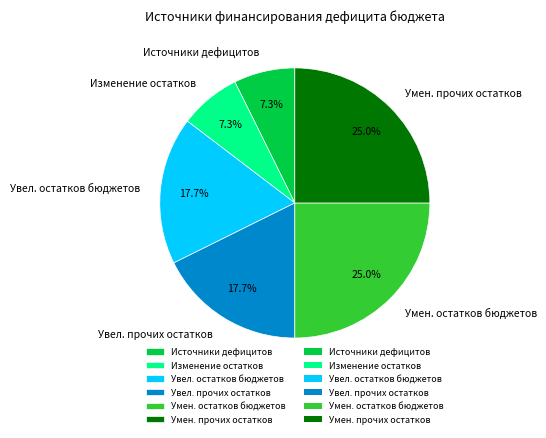

What is the total percentage of Увел. остатков бюджетов and Увел. прочих остатков?

35.4%